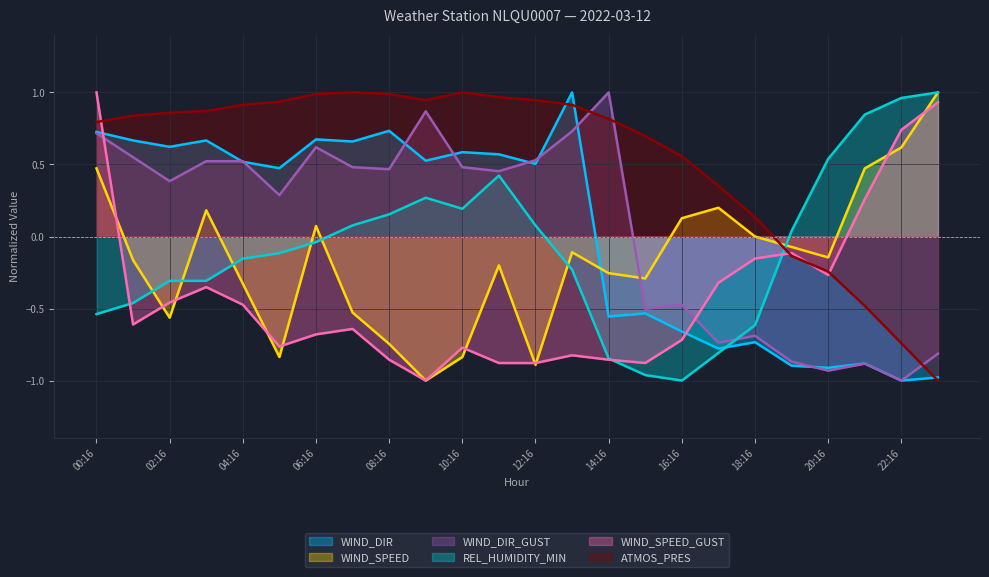

How many interior local peaks does the WIND_DIR_GUST series have?

6